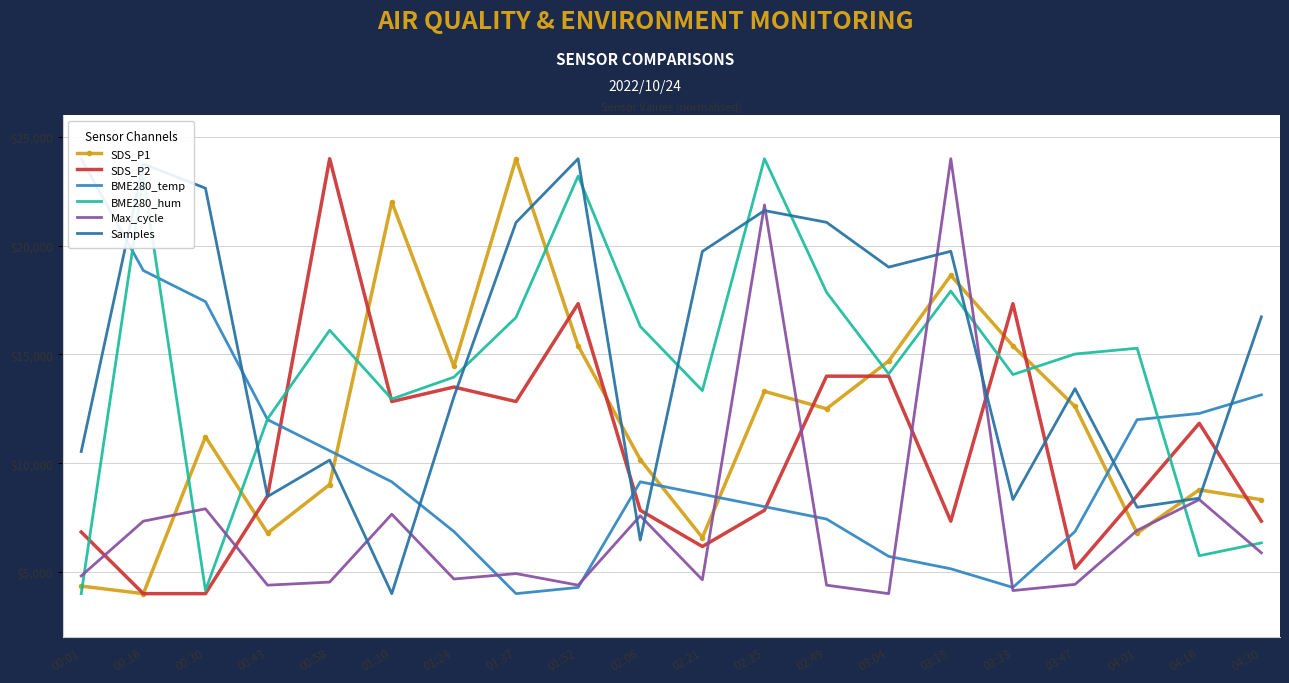

What is the spread (max minus min) of values at 00:01?

20000.0